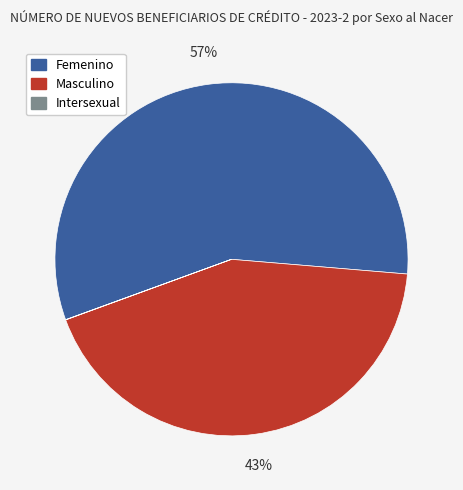

Between Femenino and Masculino, which is larger?

Femenino